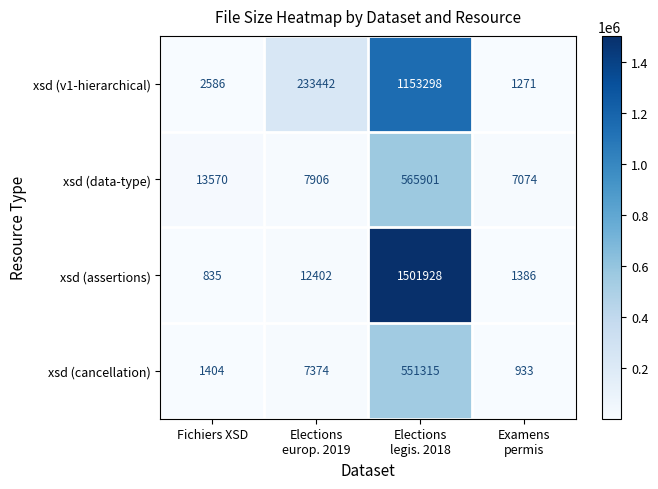

What is the difference between the maximum and minimum values in the xsd (v1-hierarchical) series?

1152027